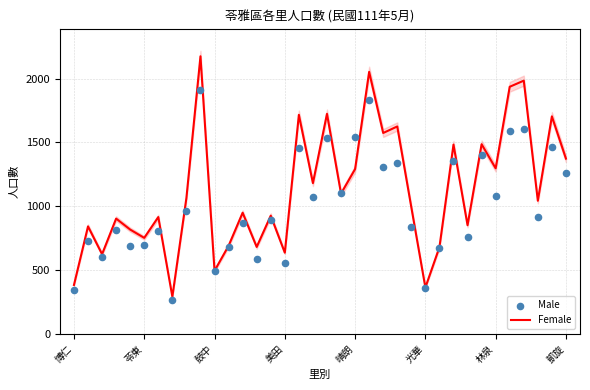

Is the value of Male at 32 greater than the value of Female at 16?

No